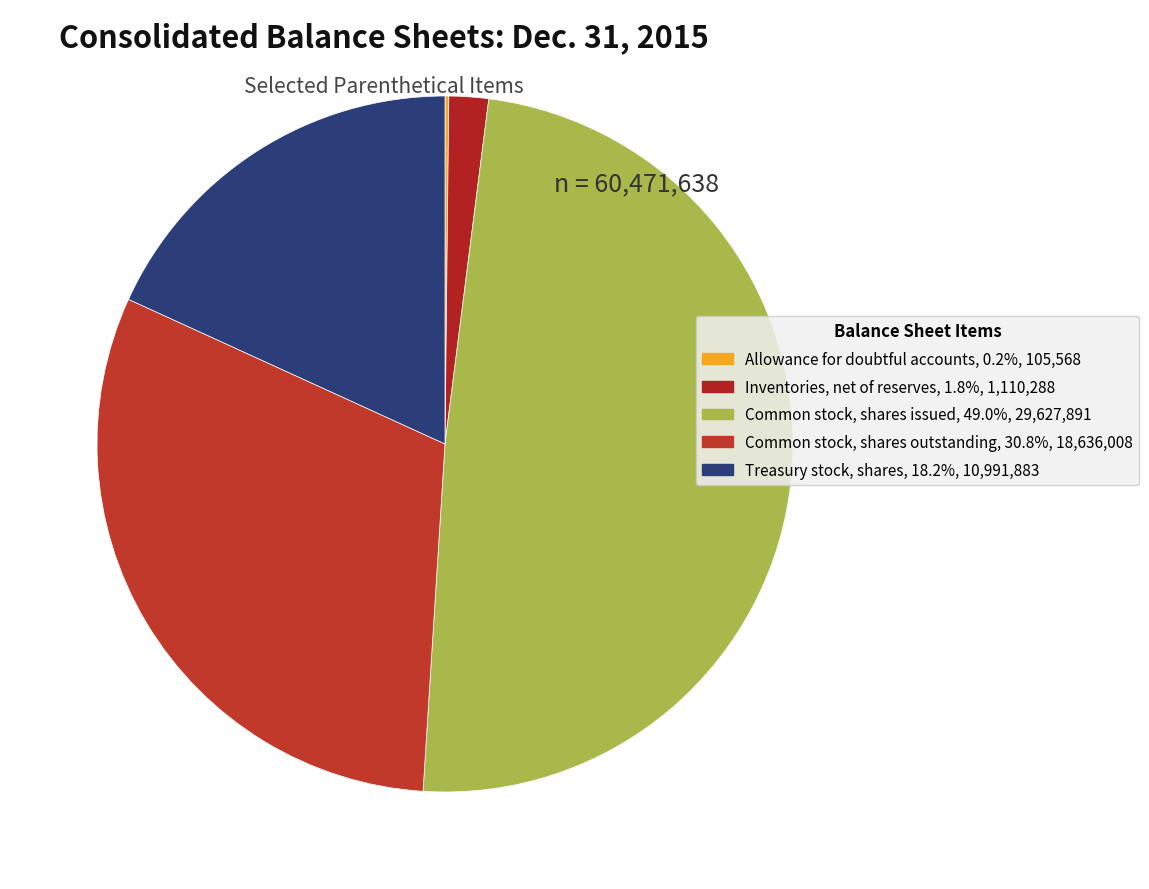

Combined, what portion of the pie is Treasury stock, shares and Allowance for doubtful accounts?

18.4%